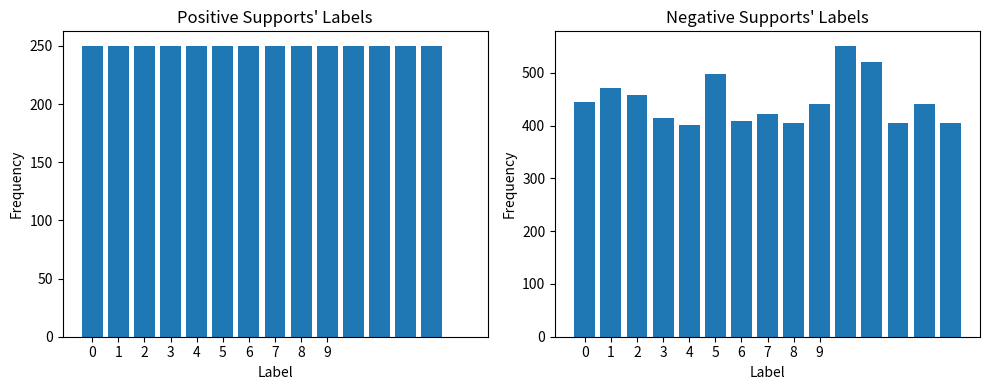

Are the bars grouped side by side (vs. stacked)?

Yes